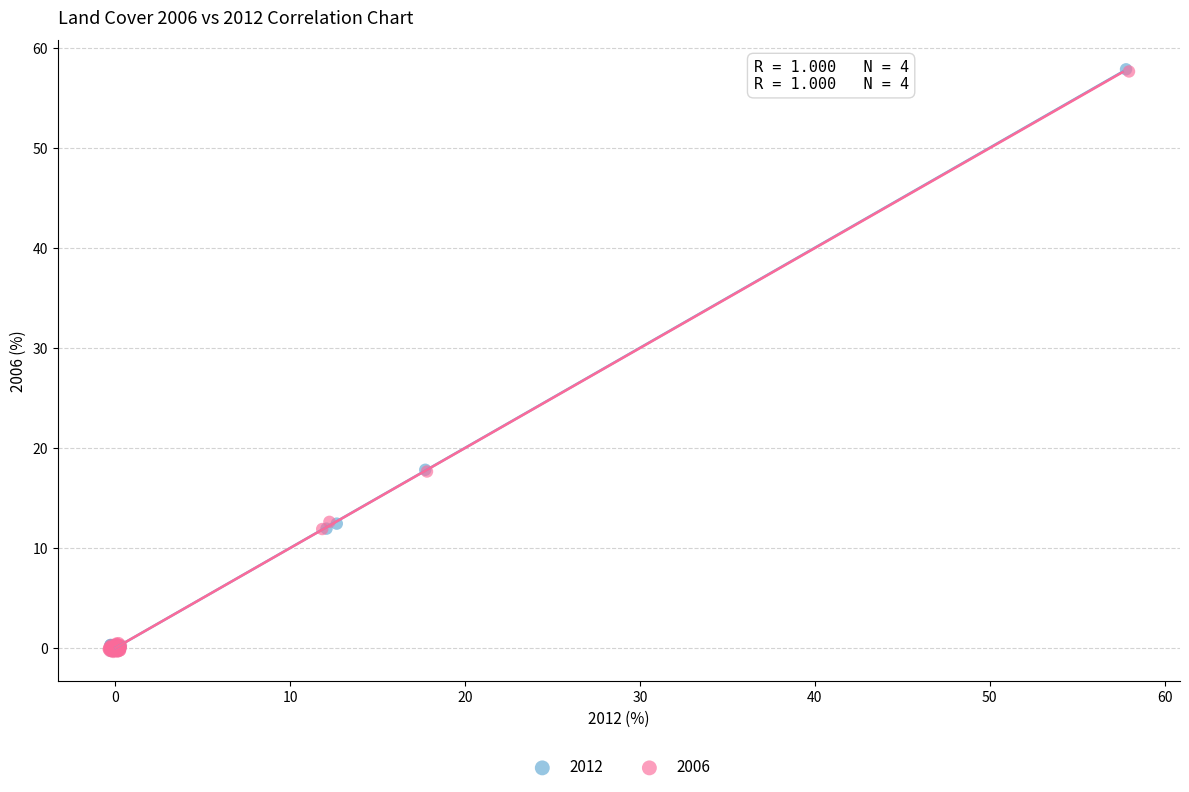

Which series has the widest spread of Y values?

2012